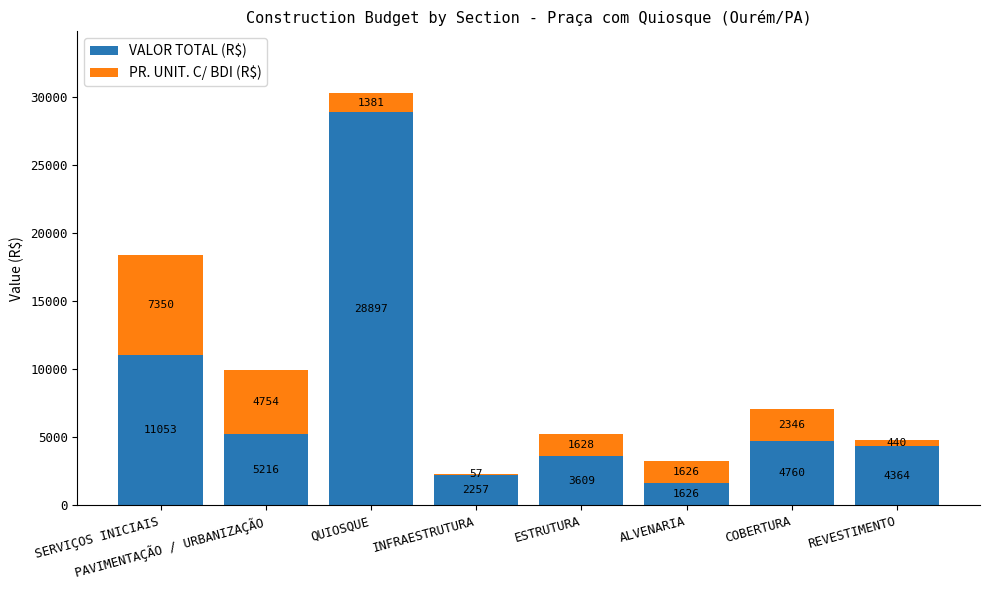

What value does the VALOR TOTAL (R$) series have at PAVIMENTAÇÃO / URBANIZAÇÃO?

5216.4